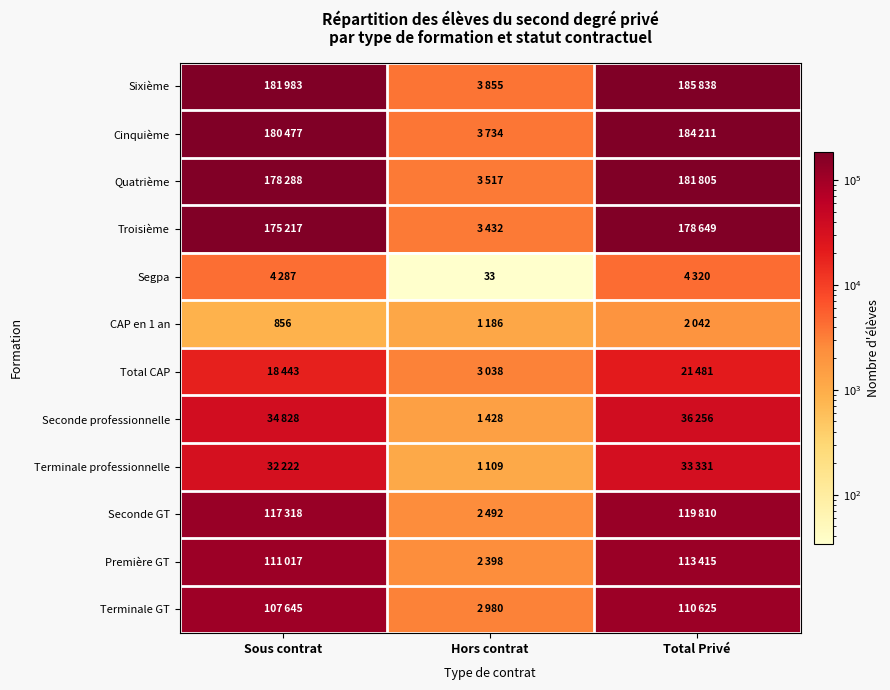

How many data points does each series have?

3